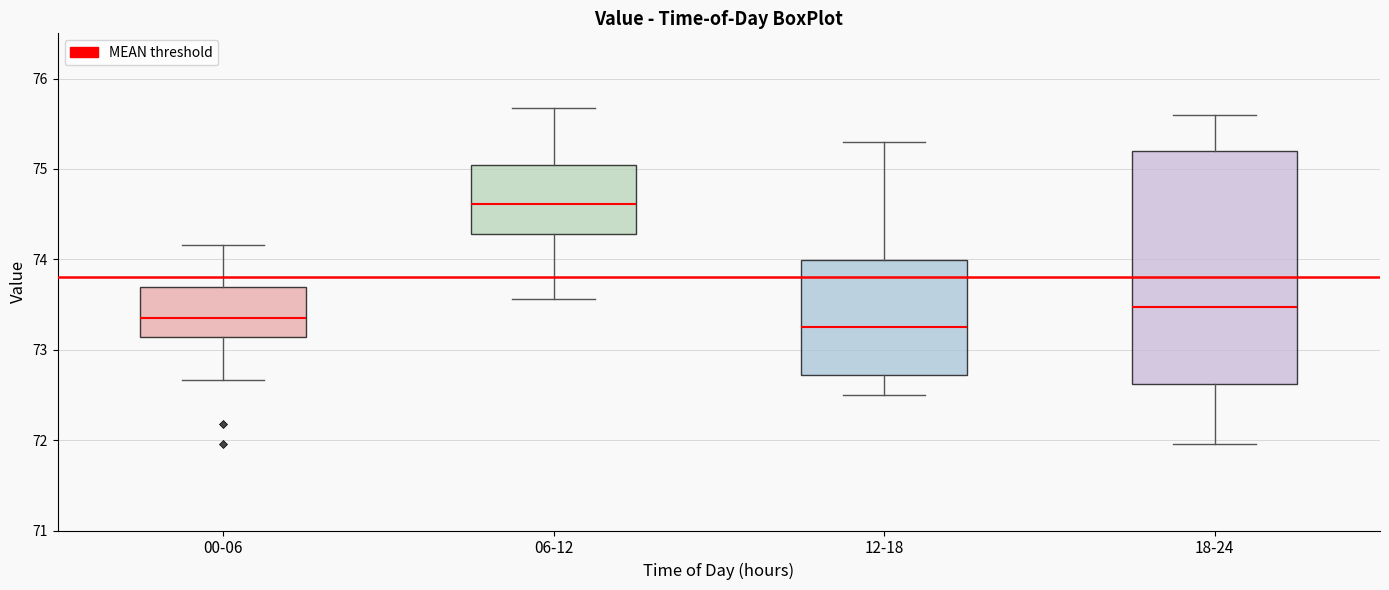

Comparing the boxes themselves (not the whiskers), which one is the tallest?

18-24